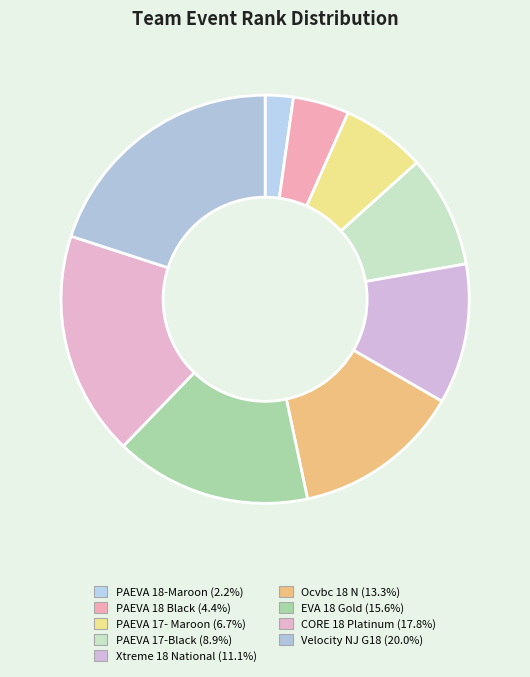

What portion of the pie excludes EVA 18 Gold?

84.4%